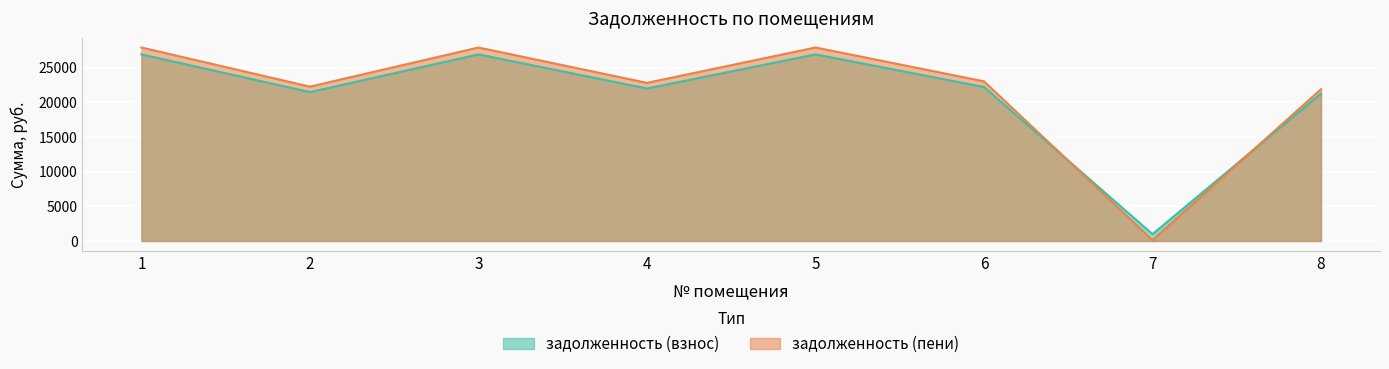

Which category has the highest value across all series?

1